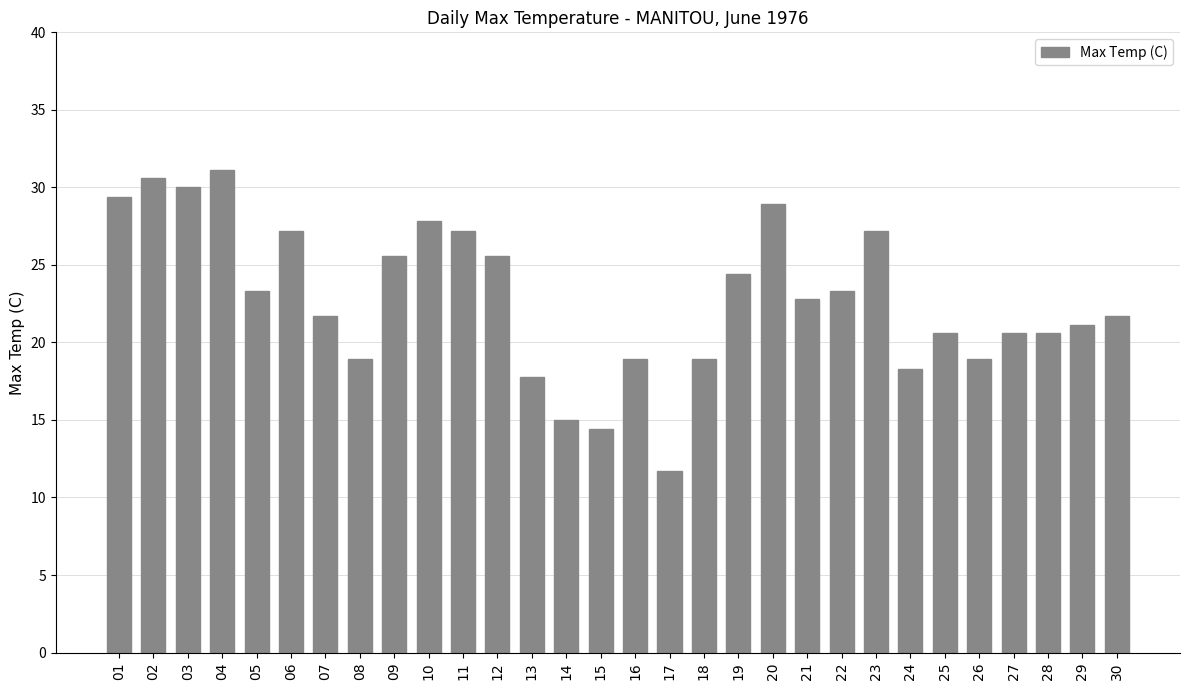

True or false: the data shows 8.6 at 25.

False